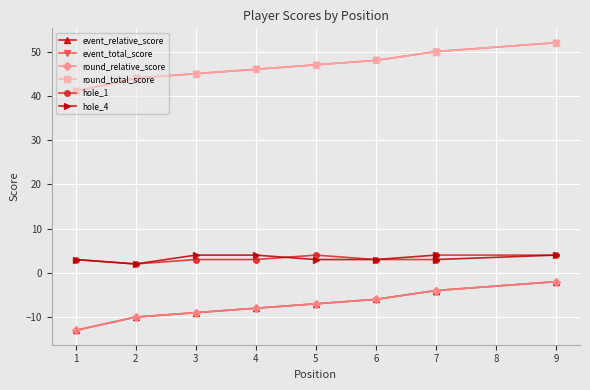

How many lines are shown in the chart?

6